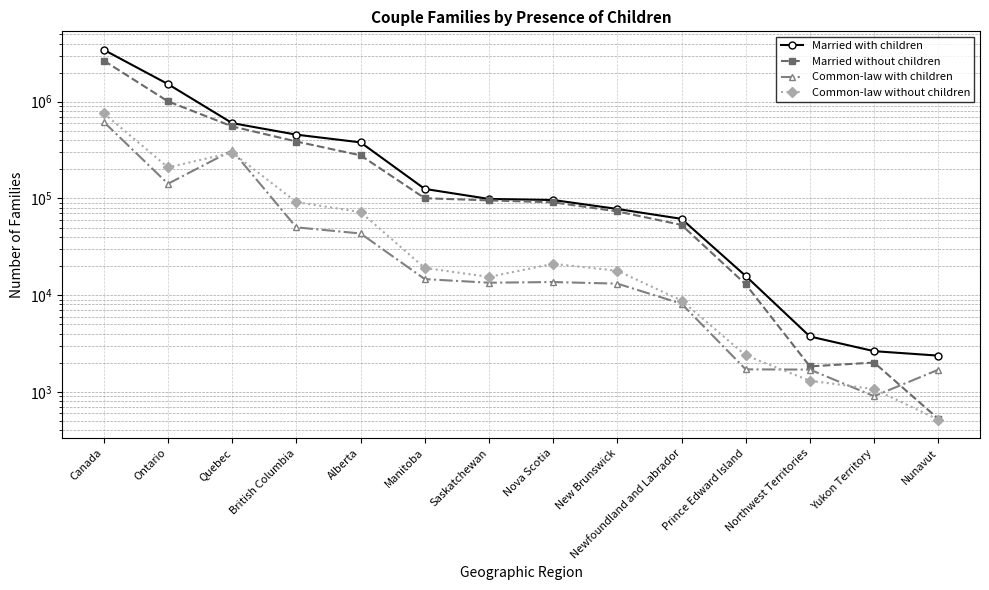

Rank the categories by Married without children value from lowest to highest.

Nunavut, Northwest Territories, Yukon Territory, Prince Edward Island, Newfoundland and Labrador, New Brunswick, Nova Scotia, Saskatchewan, Manitoba, Alberta, British Columbia, Quebec, Ontario, Canada